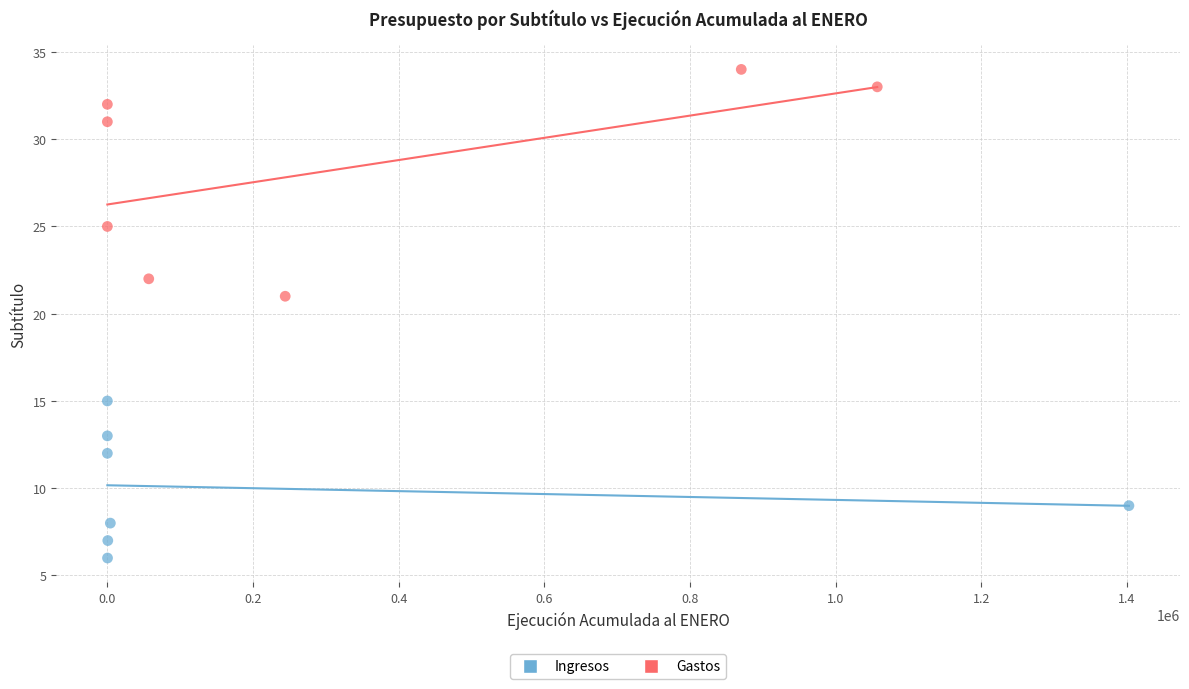

Which series contains the lowest Y value?

Ingresos